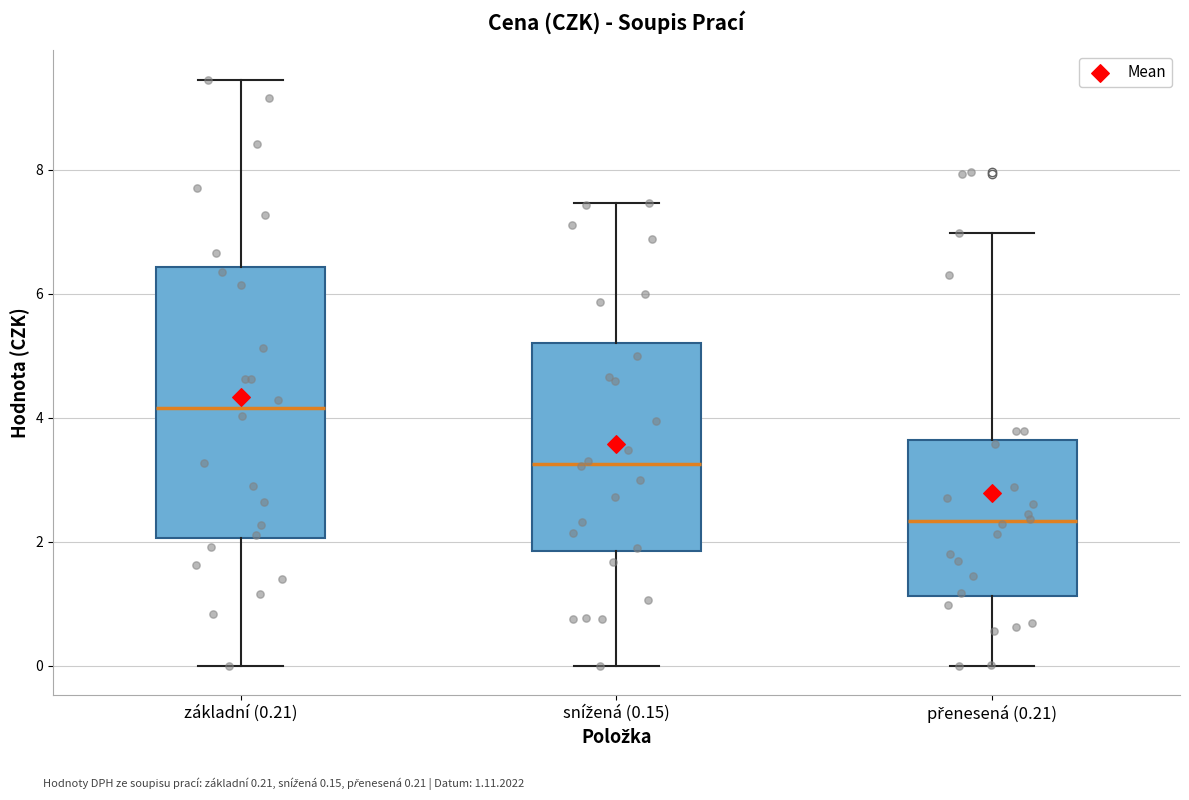

Reading left to right, read every box against the y-axis: the position of its median line, the range the box covers, and the ends of its whiskers. The values are not printed on the chart, so give them approximately, as read against the axis.

základní (0.21): median 4.2, box 2.0 to 6.4, whiskers 0.0 to 9.4
snížená (0.15): median 3.2, box 1.8 to 5.2, whiskers 0.0 to 7.4
přenesená (0.21): median 2.4, box 1.2 to 3.6, whiskers 0.0 to 7.0